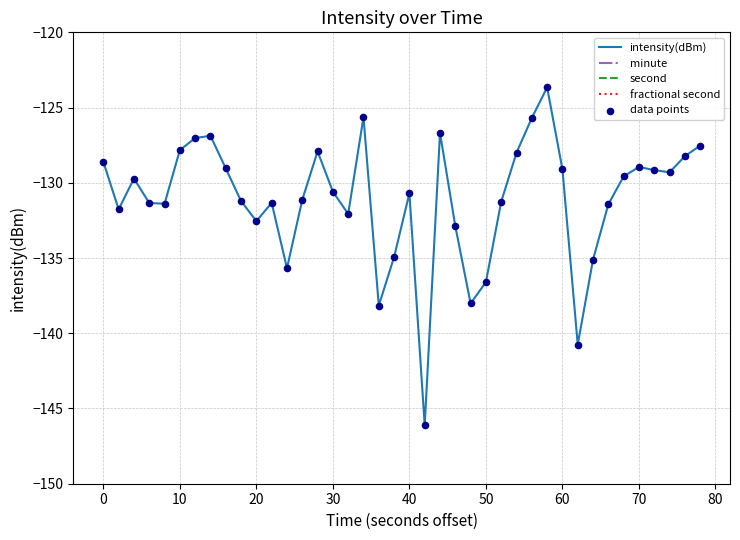

What is the minimum value for intensity(dBm)?

-146.1